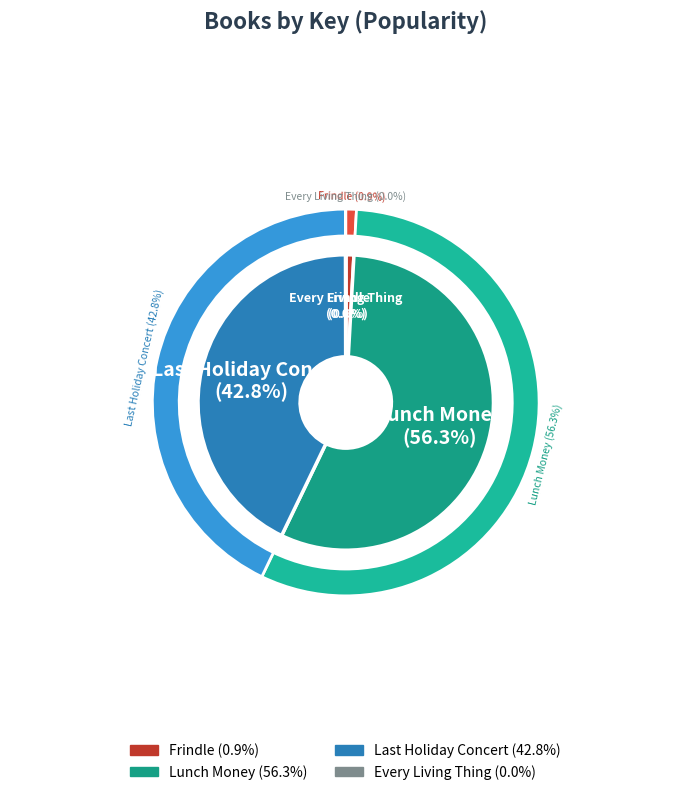

To the nearest percent, what percentage of the pie is Frindle?

1%